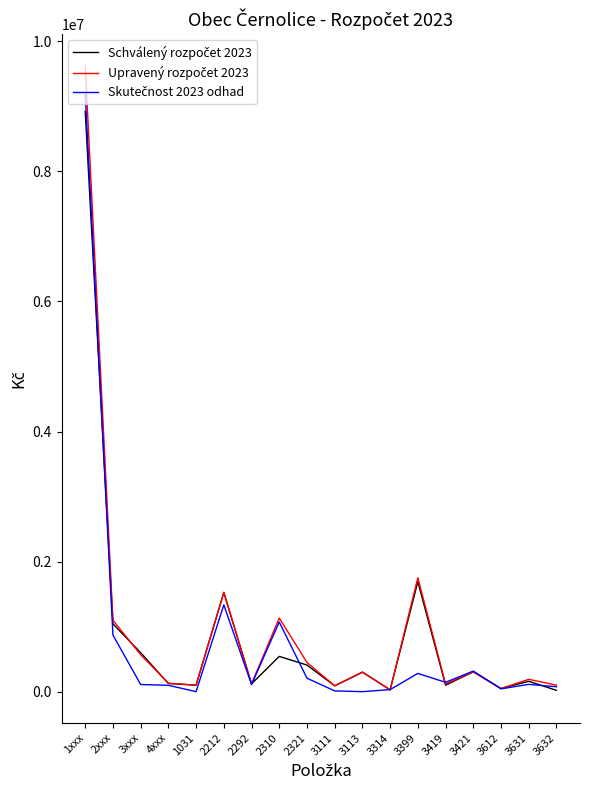

At which category is the sum across all series the highest?

1xxx